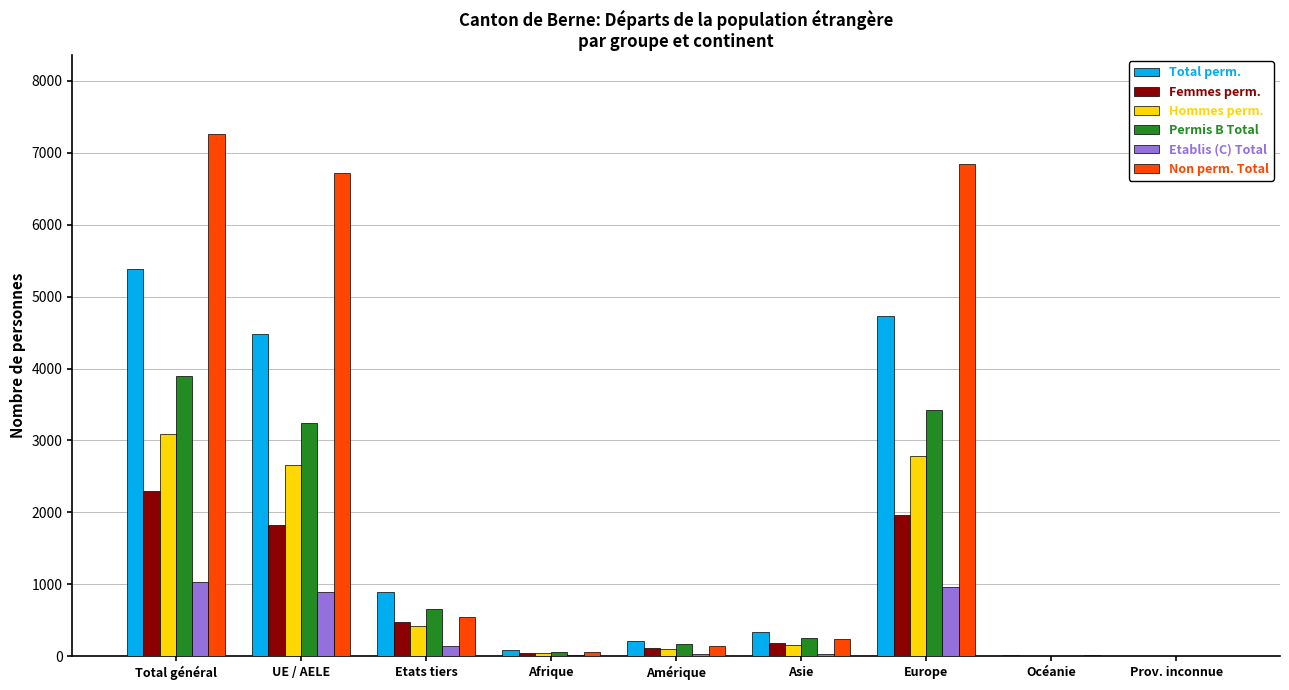

What is the sum of all Etablis (C) Total values?

3099